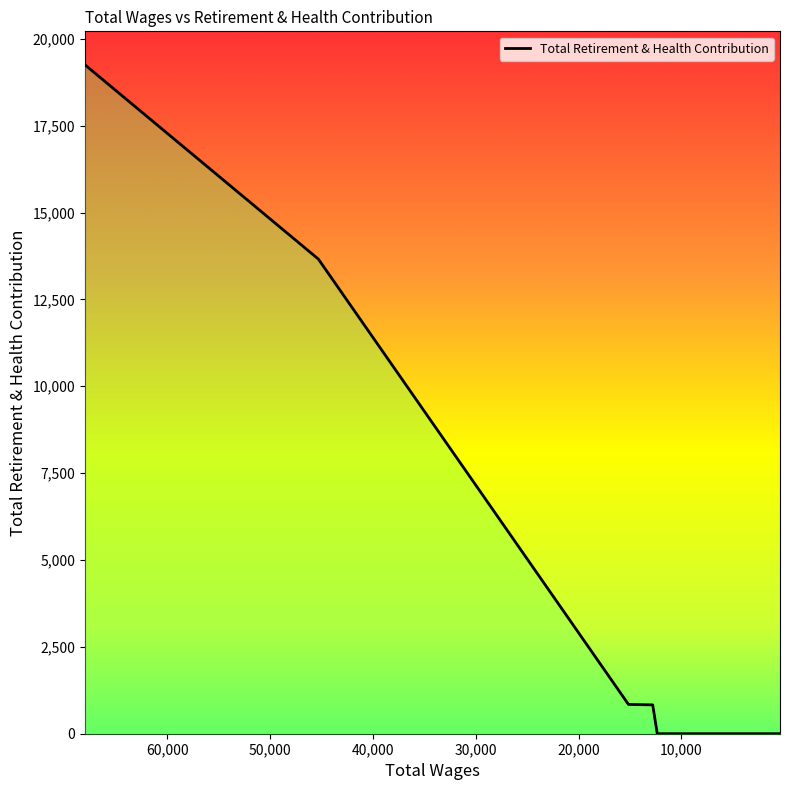

Which label corresponds to the smallest value in the chart?

12339.0